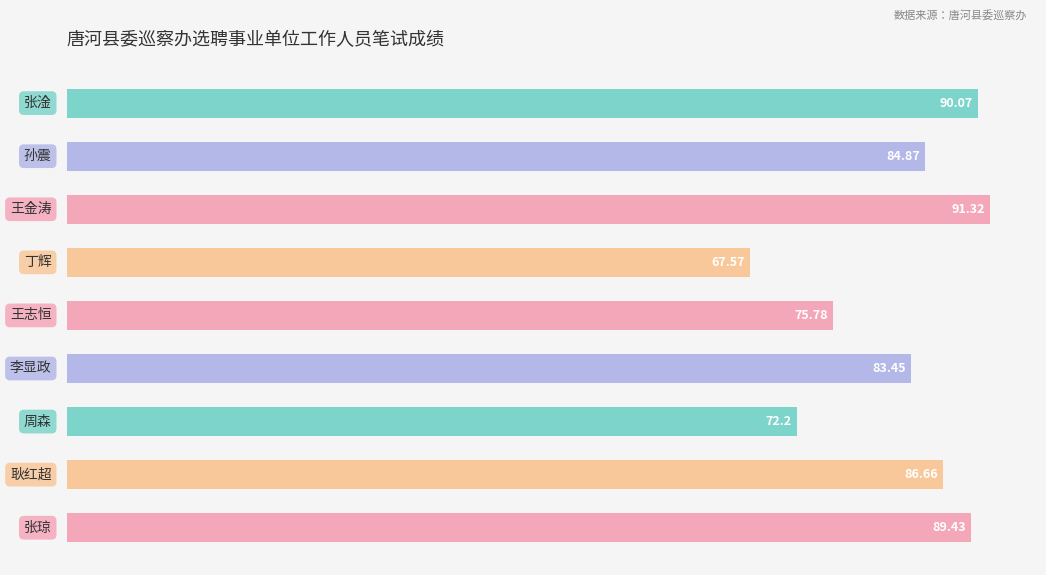

Count the number of values greater than 84.

5